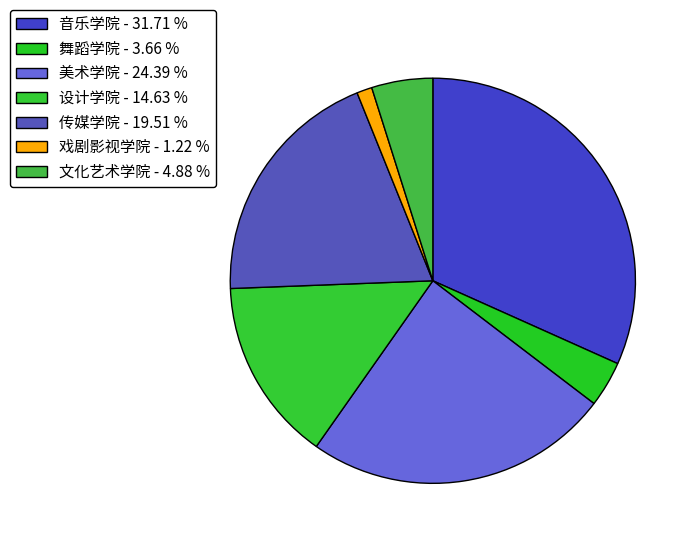

Is there a majority slice in this chart?

No